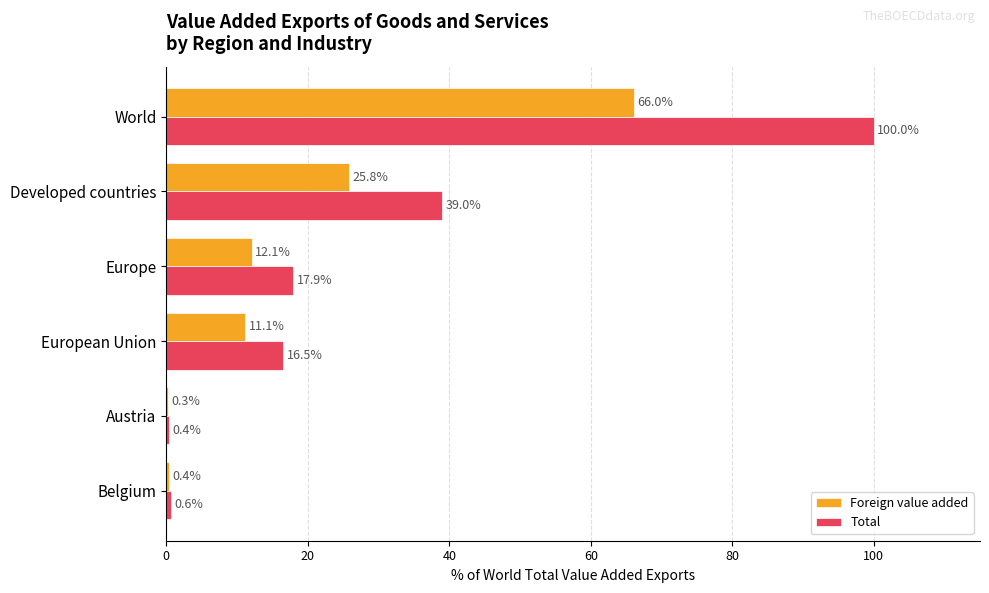

True or false: Total has a value of 161.4 at World.

False